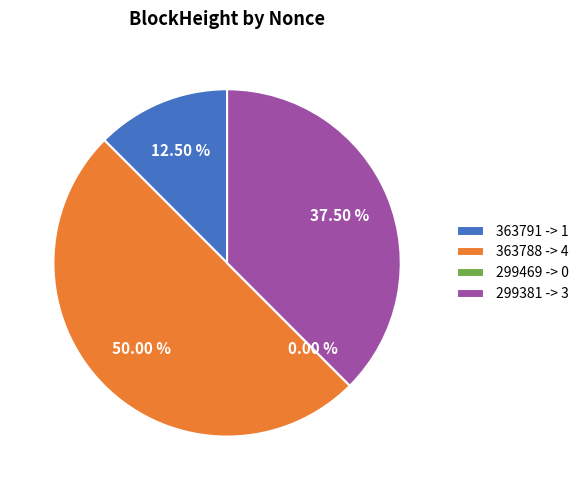

Which category has the biggest portion of the pie?

363788